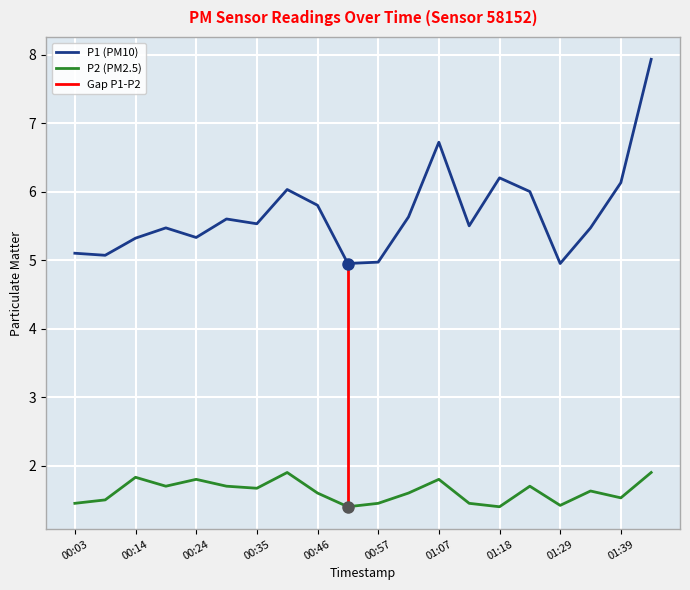

At which category does P2 reach its first local peak?

00:14